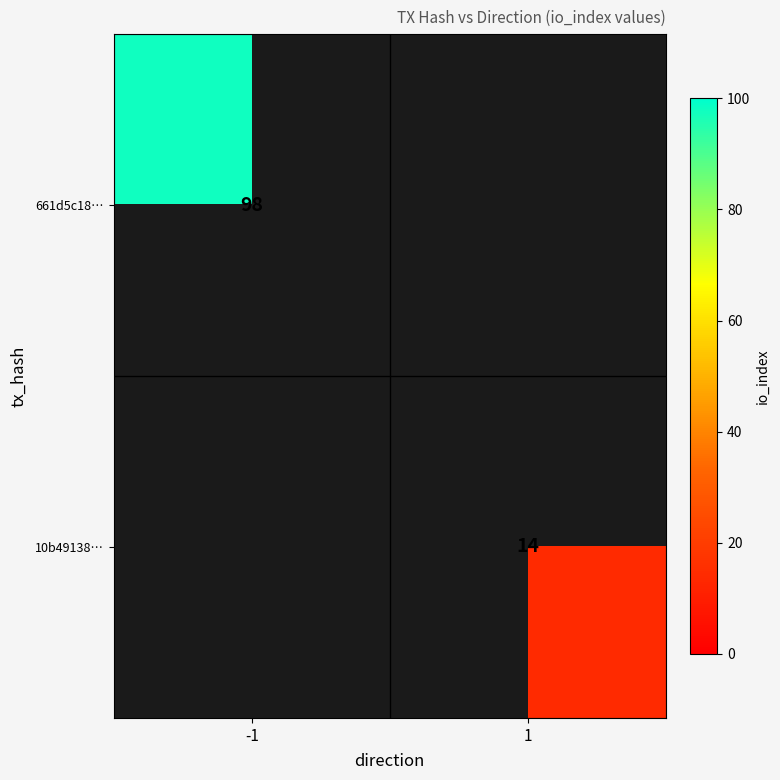

Between 1 and -1, which is larger?

-1